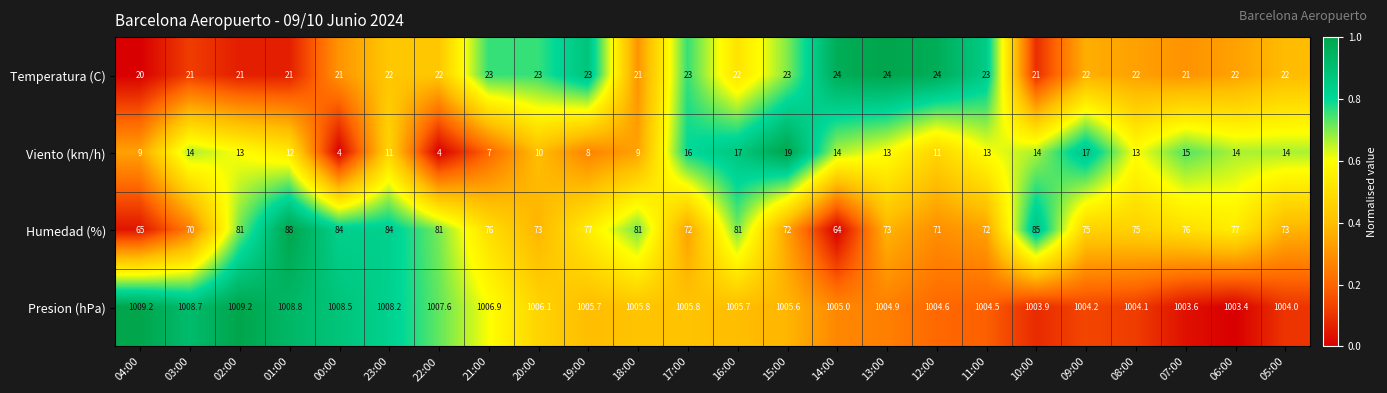

What is the difference between the highest and lowest values at 21:00?

999.9